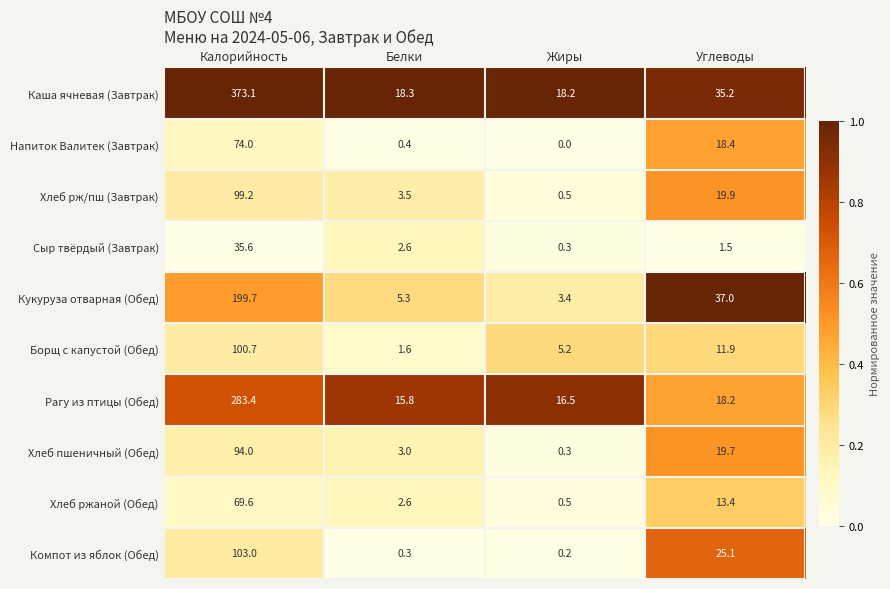

At which label does Рагу из птицы (Обед) first exceed 18?

Калорийность